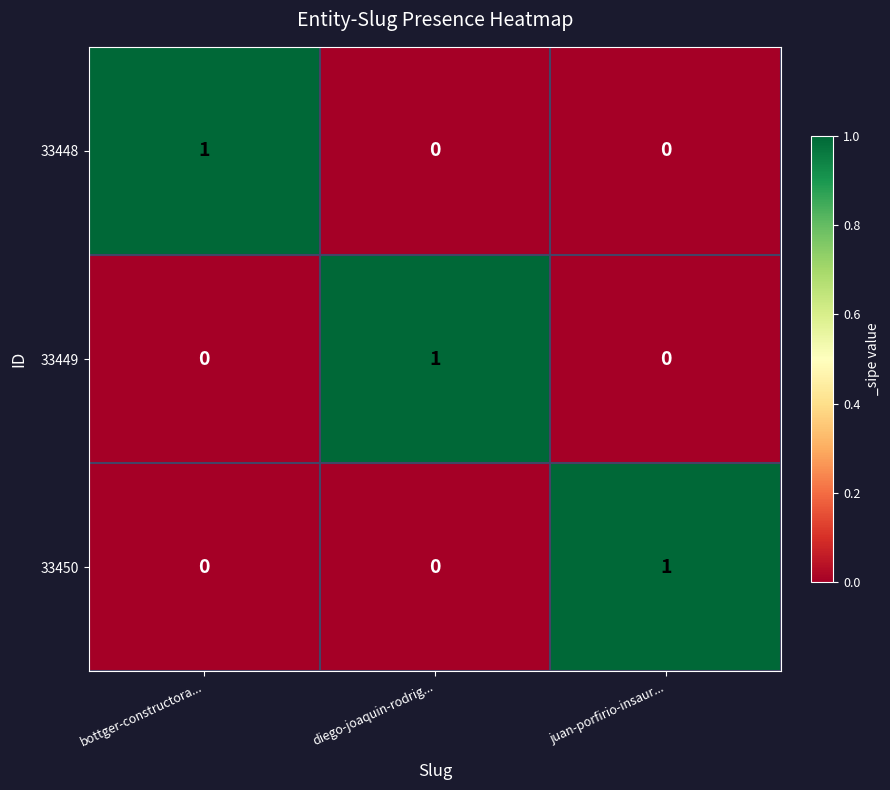

Reading right to left, list all the values displayed in this chart.

33448: juan-porfirio-insaur...=0	diego-joaquin-rodrig...=0	bottger-constructora...=1
33449: juan-porfirio-insaur...=0	diego-joaquin-rodrig...=1	bottger-constructora...=0
33450: juan-porfirio-insaur...=1	diego-joaquin-rodrig...=0	bottger-constructora...=0